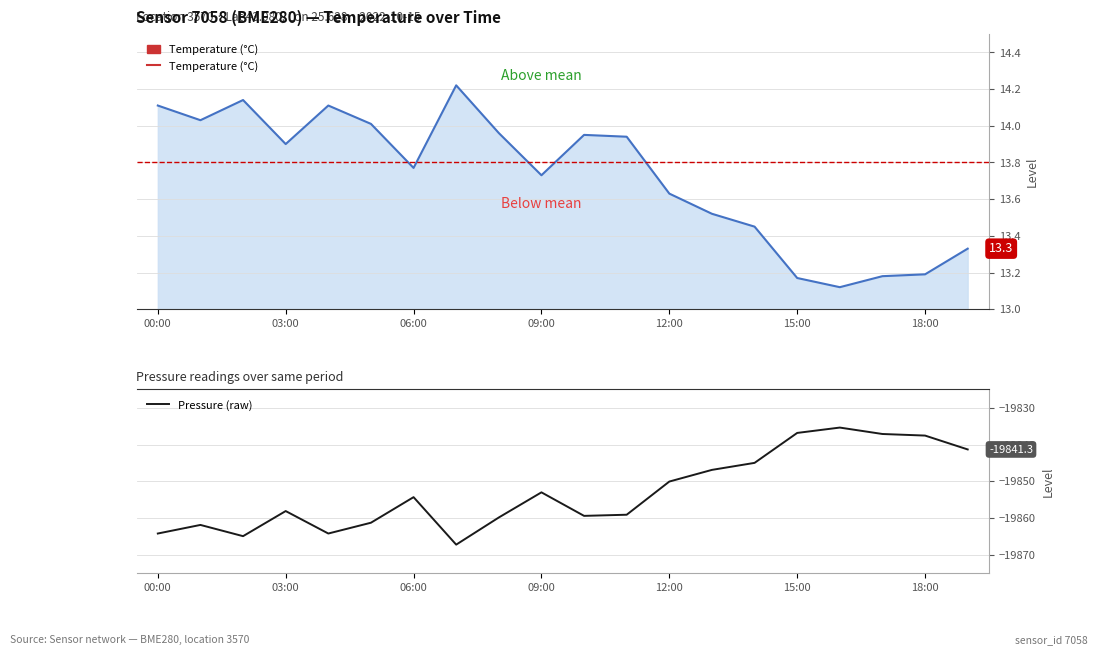

At 16, list the series in order from smallest to largest.

Pressure (raw), Temperature (°C)